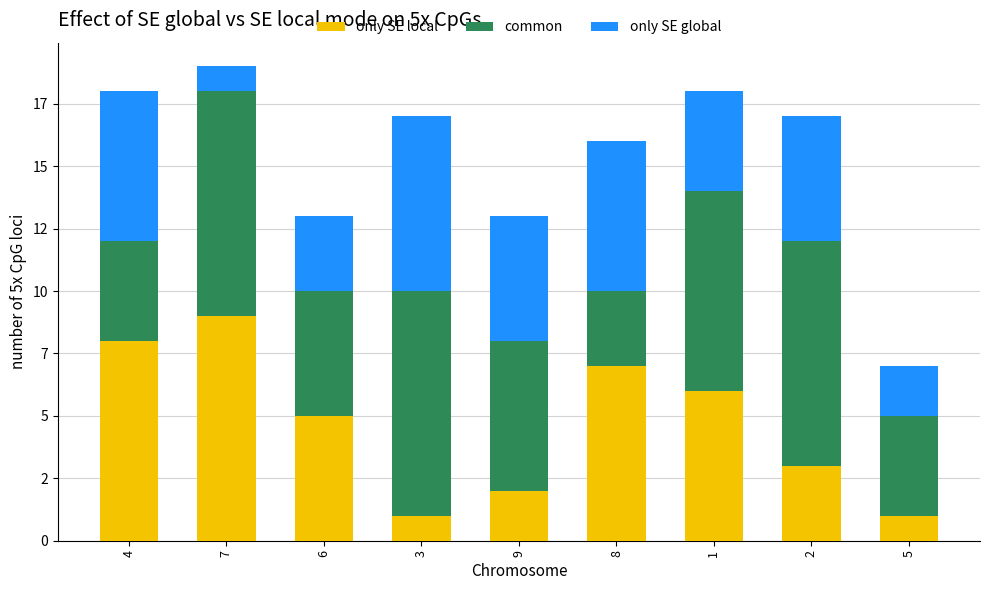

What are all the series names shown in the legend?

only SE local, common, only SE global